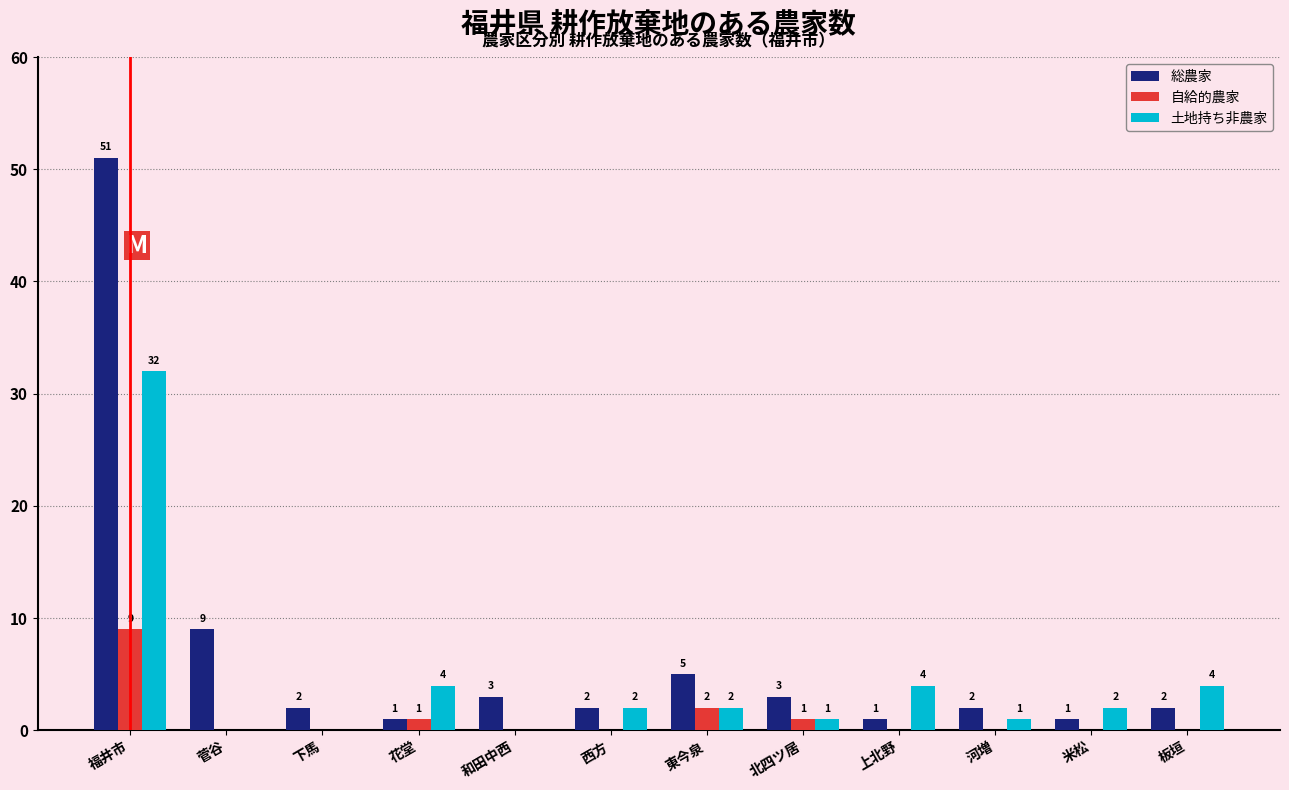

Reading left to right, what are all the values shown in this chart?

総農家: 51	9	2	1	3	2	5	3	1	2	1	2
自給的農家: 9	0	0	1	0	0	2	1	0	0	0	0
土地持ち非農家: 32	0	0	4	0	2	2	1	4	1	2	4